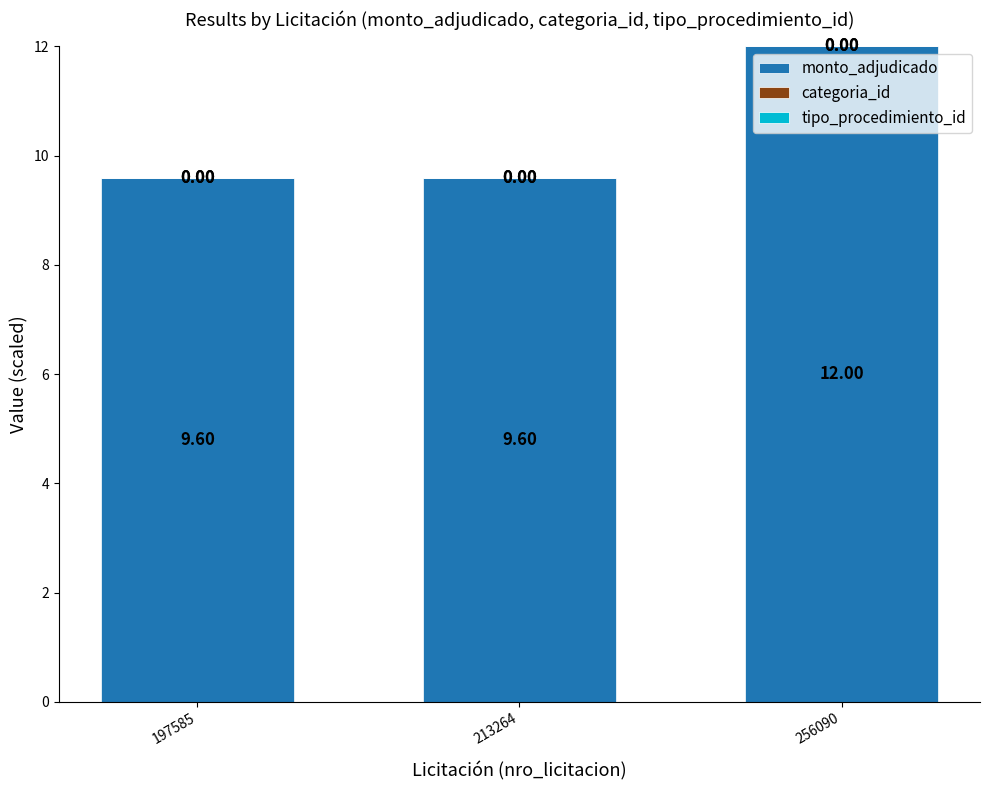

What is the sum of the monto_adjudicado values at 256090 and 213264?

21.6